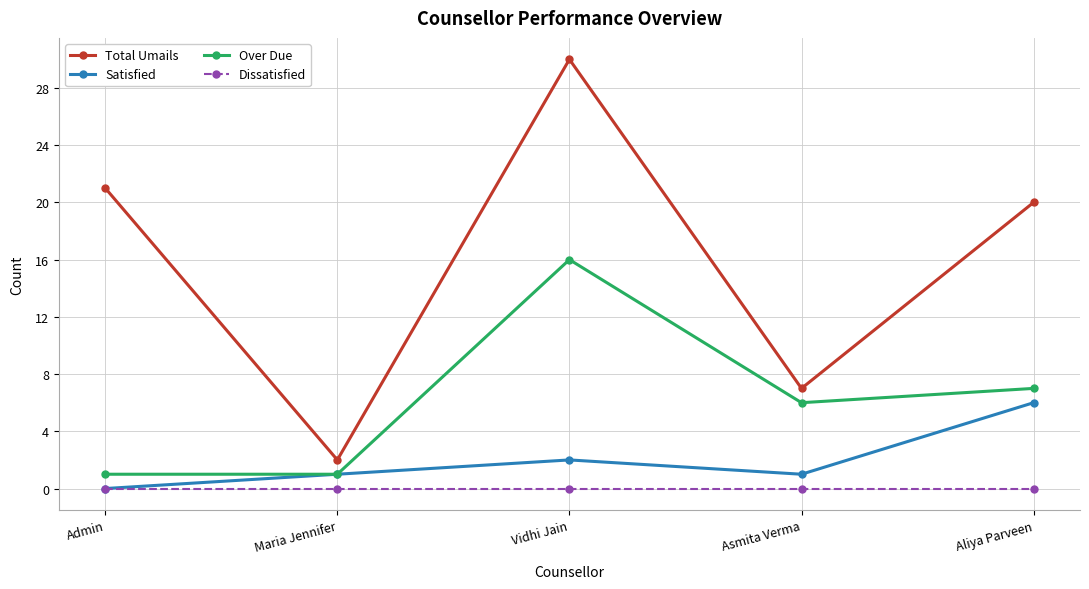

Which series has the largest total across all categories?

Total Umails